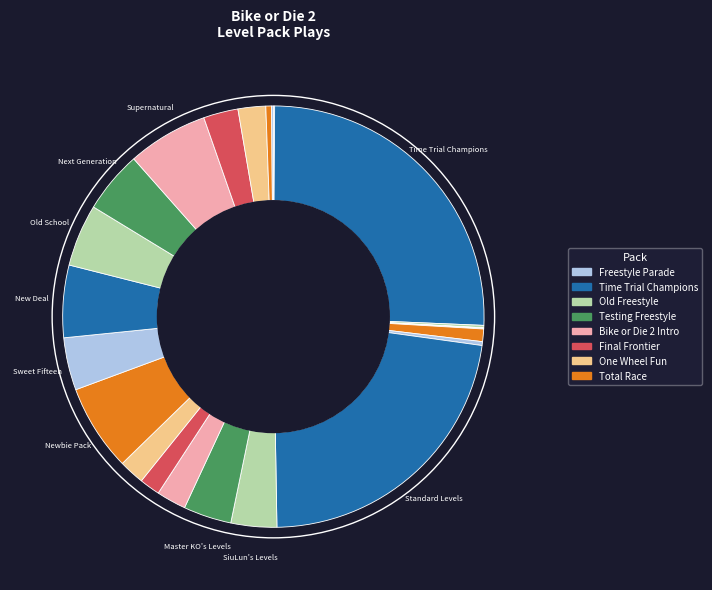

Is there any slice that represents more than half of the pie?

No